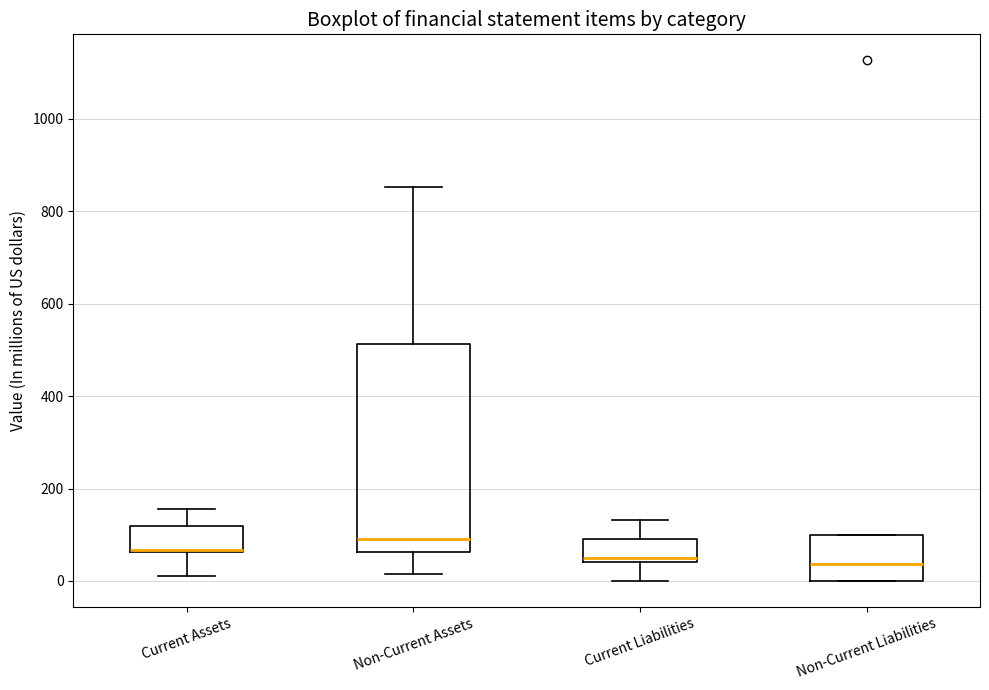

Comparing the boxes themselves (not the whiskers), which one is the tallest?

Non-Current Assets